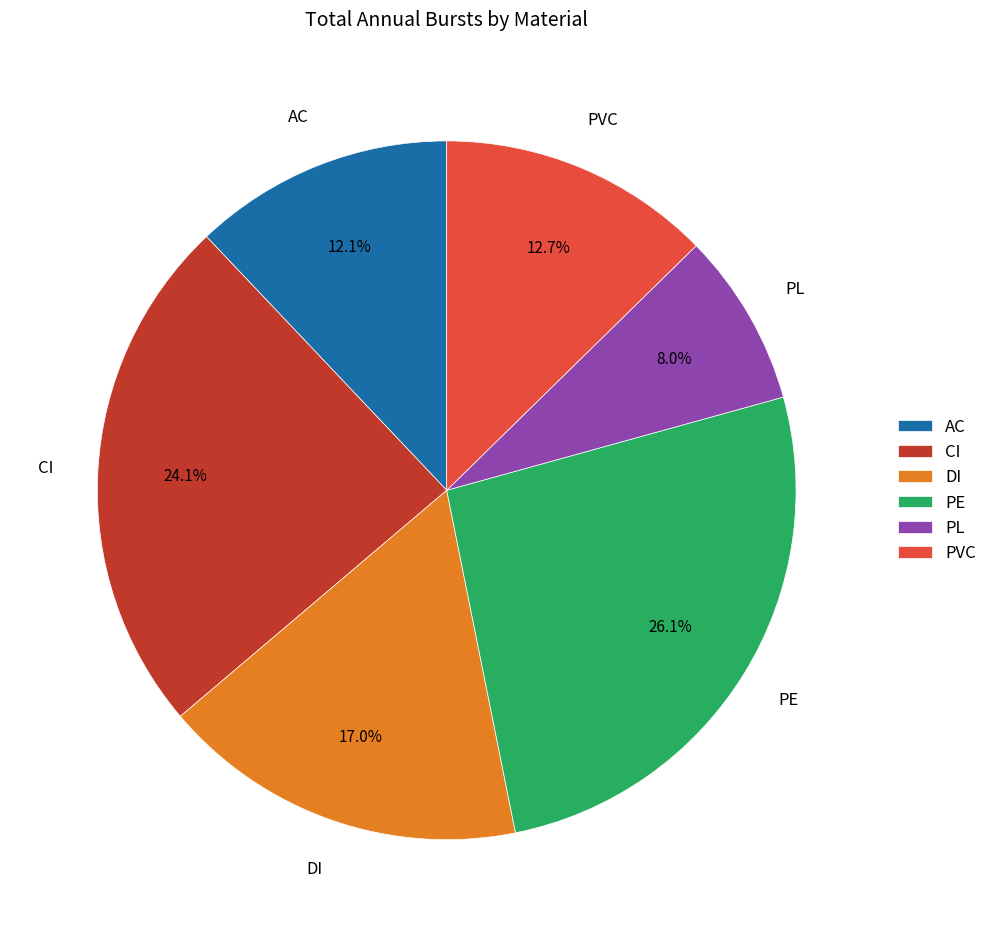

Which slice is the largest?

PE